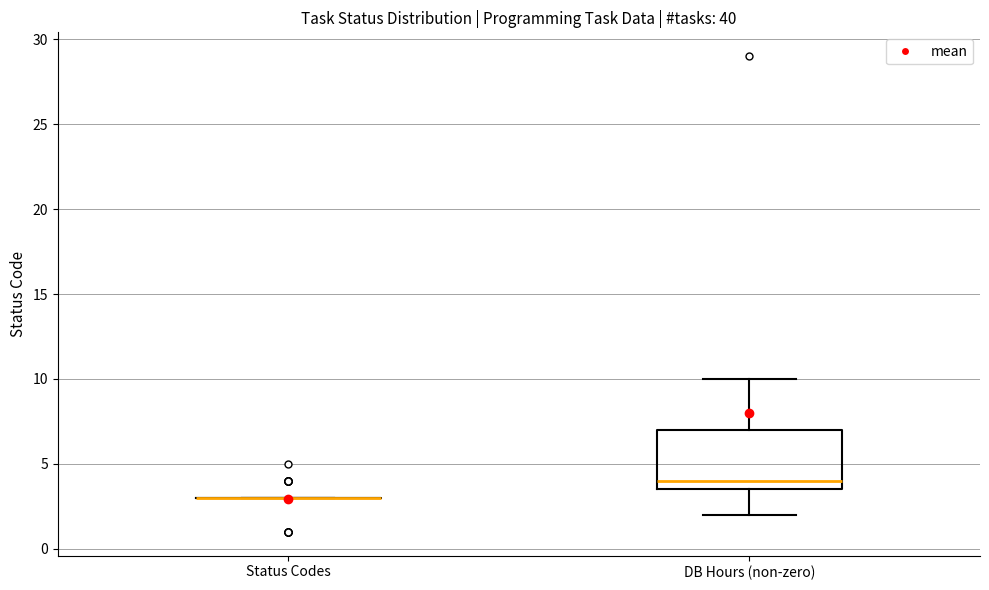

Reading left to right, transcribe this box plot: for each box, give where its median line is, the range the box spans, and where its two whiskers end, as read against the y-axis. The values are not printed on the chart, so give them approximately, as read against the axis.

Status Codes: box collapsed to a line at 3.0, whiskers 3.0 to 3.0
DB Hours (non-zero): median 4.0, box 3.5 to 7.0, whiskers 2.0 to 10.0